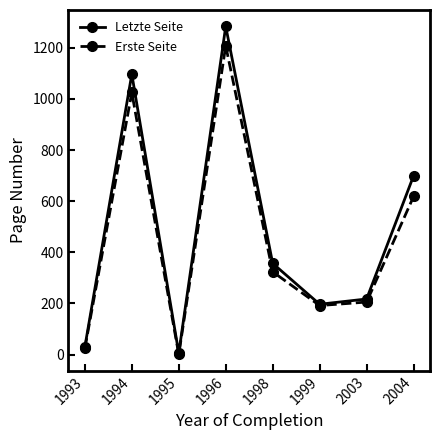

In Erste Seite, how many points are higher than both neighbors (excluding endpoints)?

2